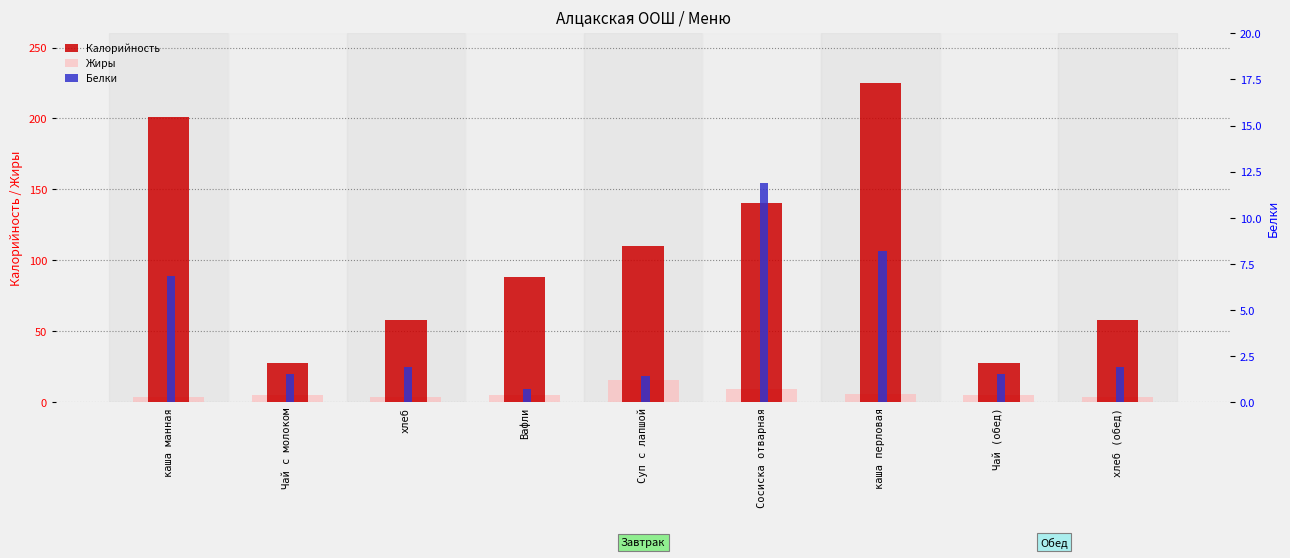

What is the spread (max minus min) of values at каша манная?

197.0